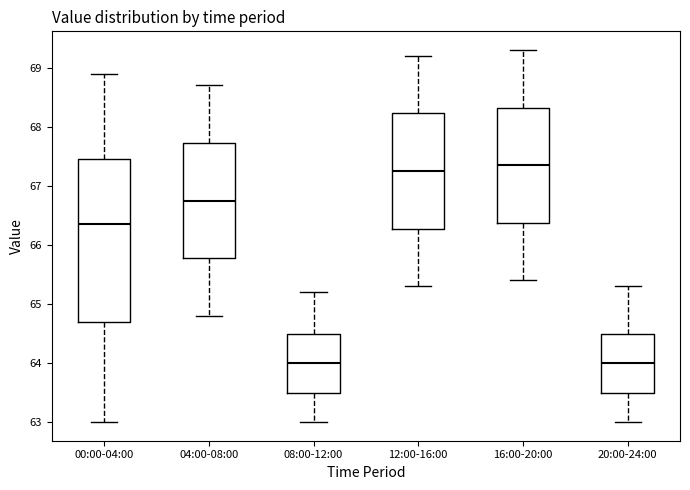

Which box is the tallest, from its lower edge to its upper edge?

00:00-04:00